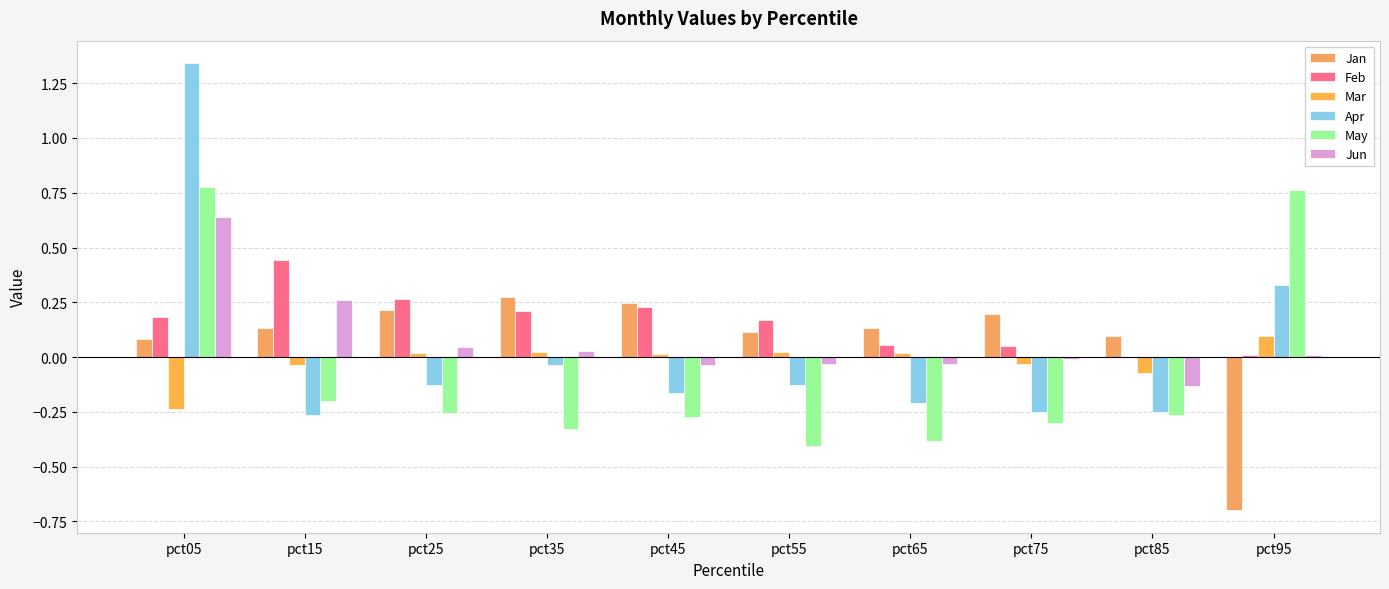

At which label is Mar closest to 0?

pct45